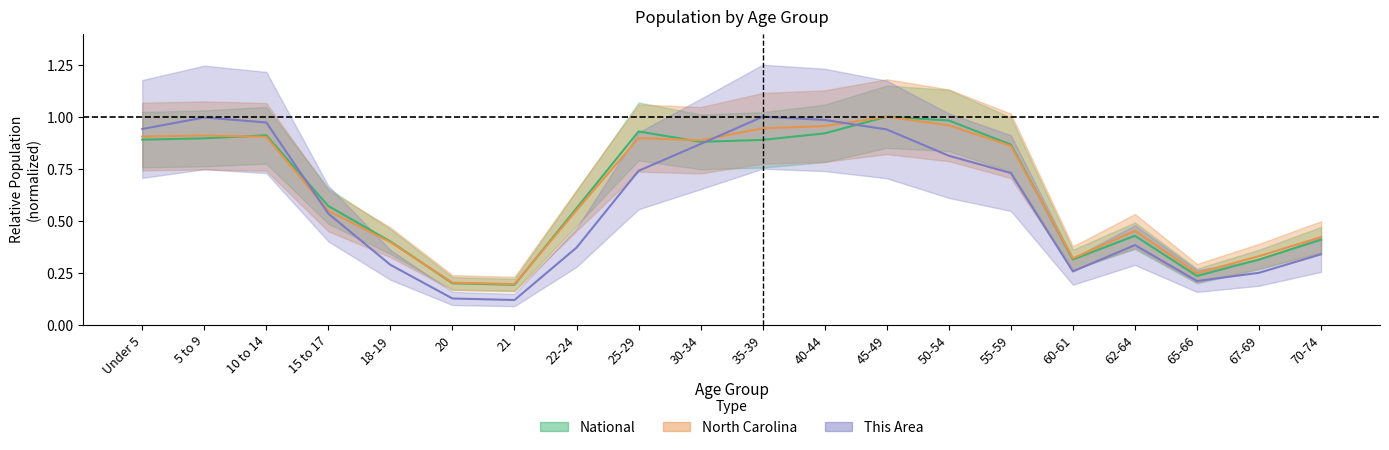

How many times do North Carolina and This Area cross each other?

3